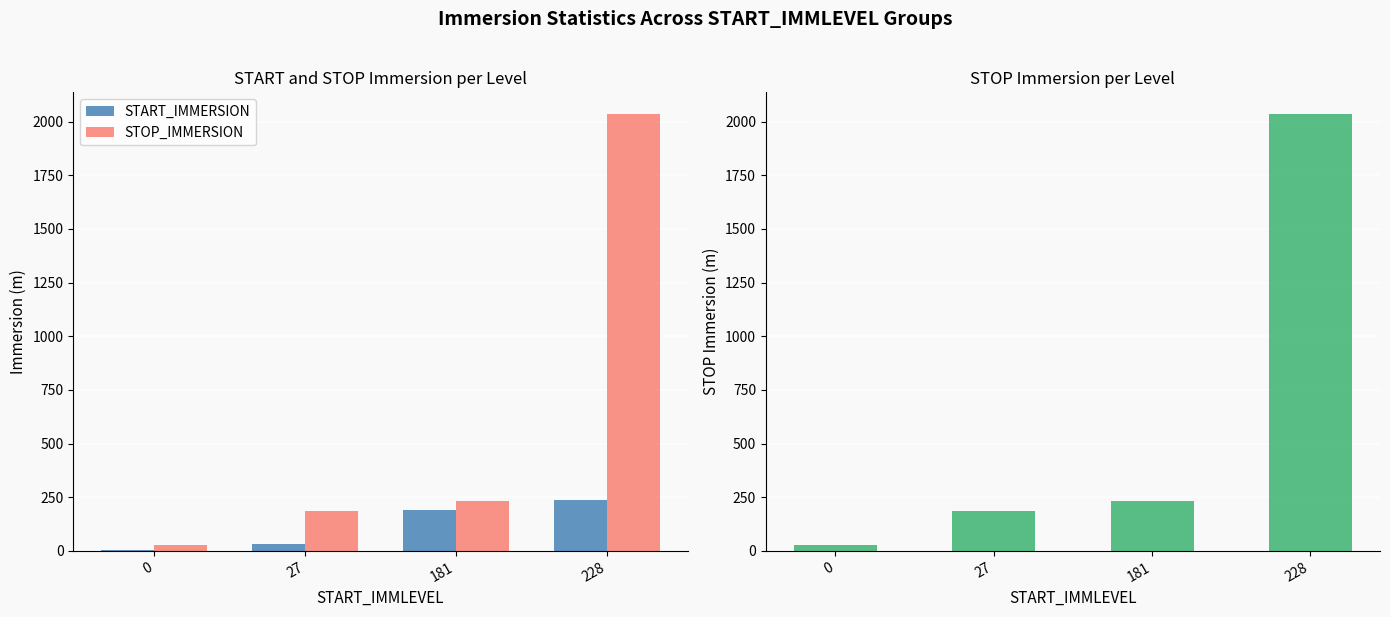

Read the START_IMMERSION value at 27.

30.4